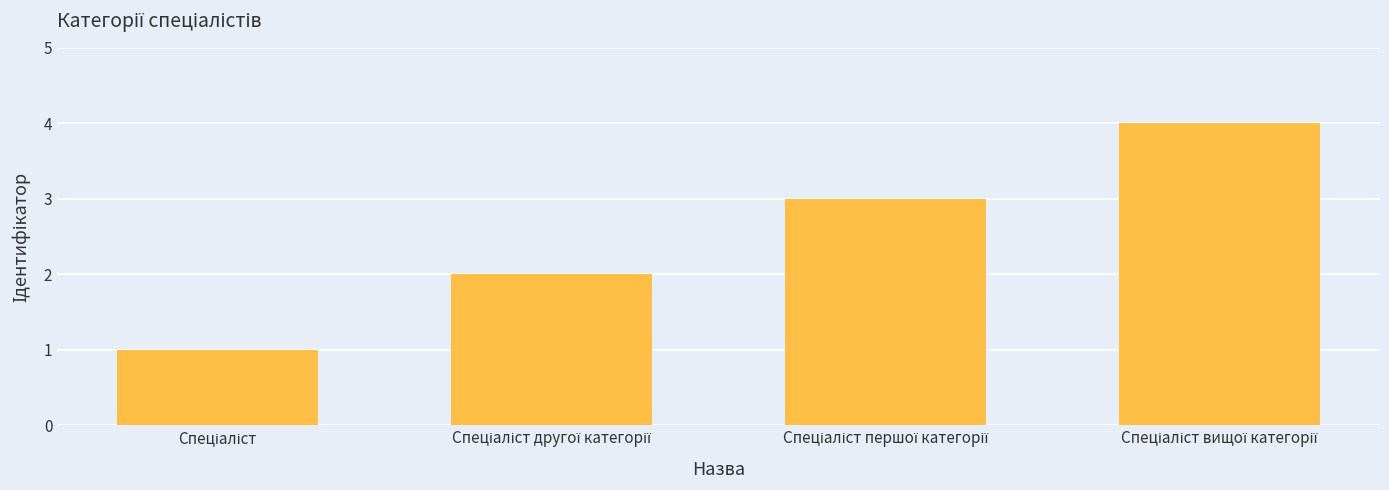

How many values are between 2 and 4?

3